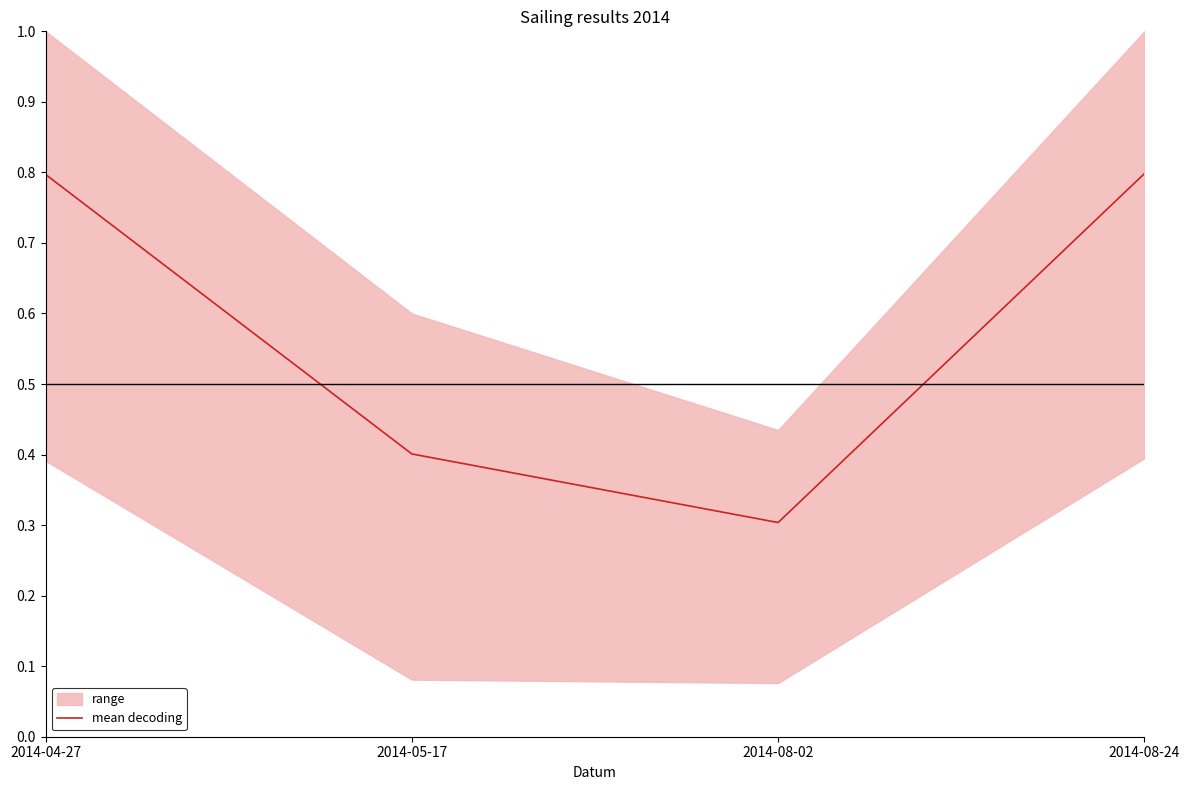

What is the label of the 2nd point from the left?

2014-05-17